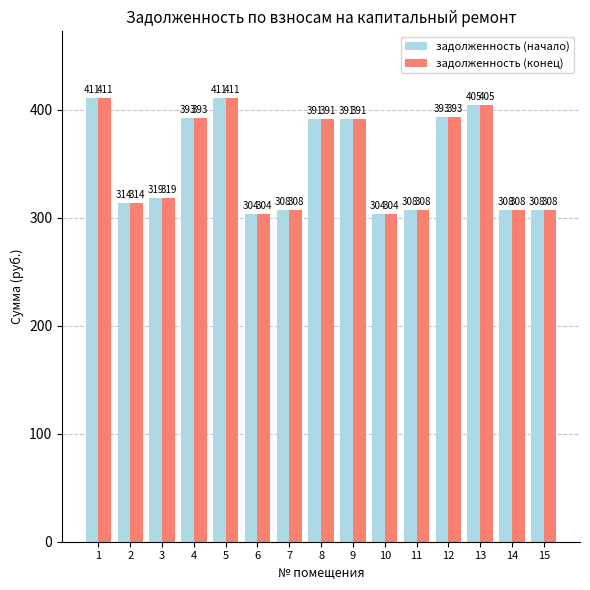

Is the value of задолженность (конец) at 1 greater than the value of задолженность (начало) at 9?

Yes